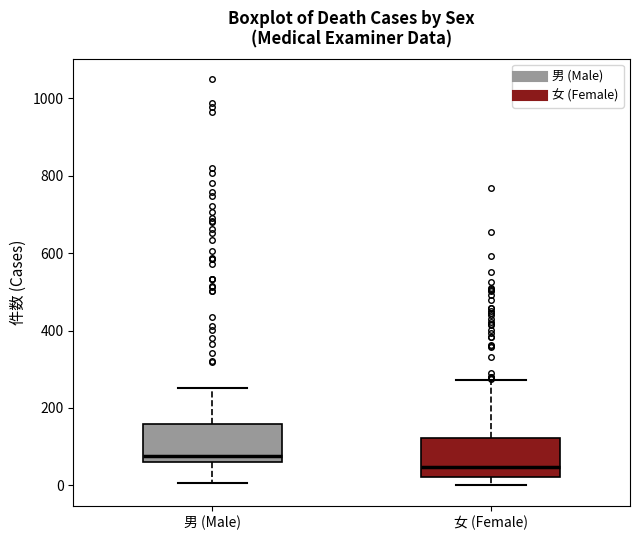

Reading left to right, transcribe this box plot: for each box, give where its median line is, the range the box spans, and where its two whiskers end, as read against the y-axis. The values are not printed on the chart, so give them approximately, as read against the axis.

男 (Male): median 80, box 60 to 160, whiskers 0 to 260
女 (Female): median 40, box 20 to 120, whiskers 0 to 280